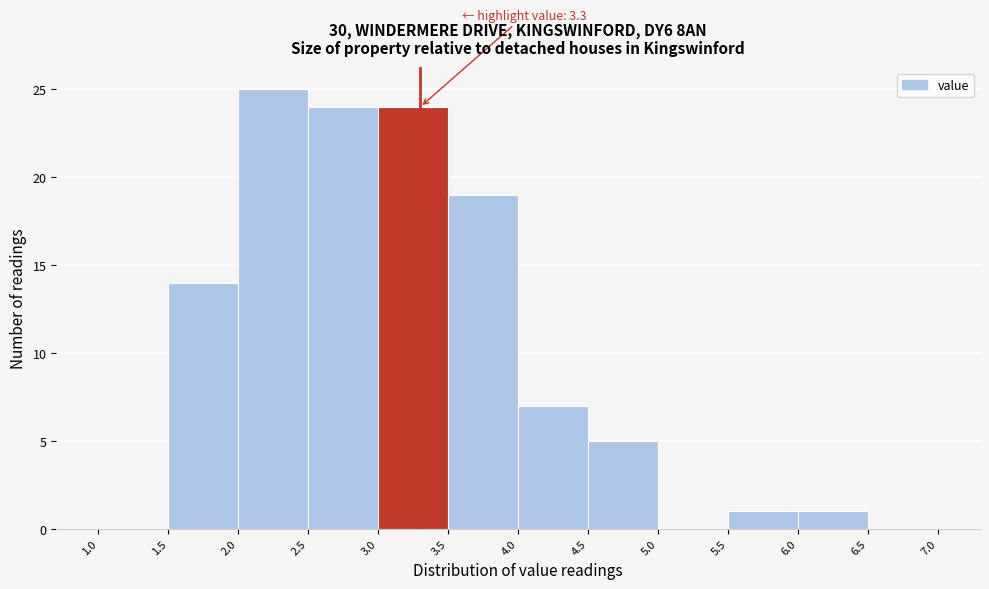

Which range on the x-axis has the tallest bar?

2.0 to 2.5